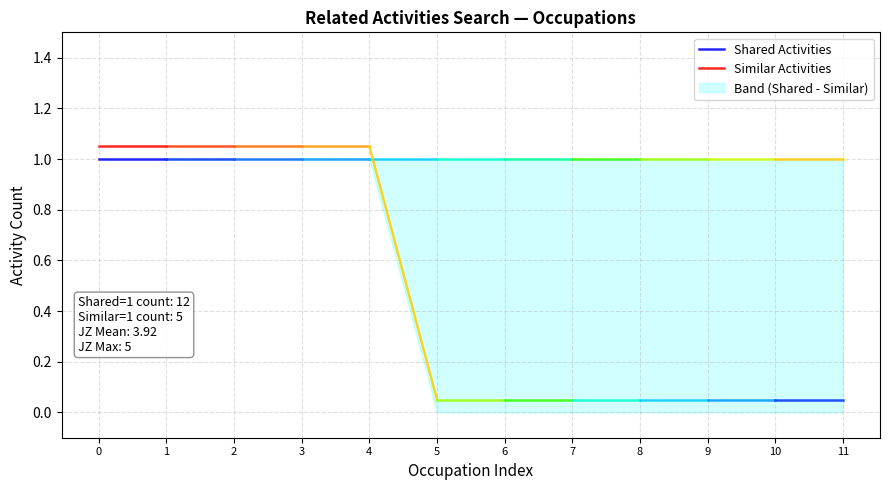

What is the total value across all series at 1?

2.0